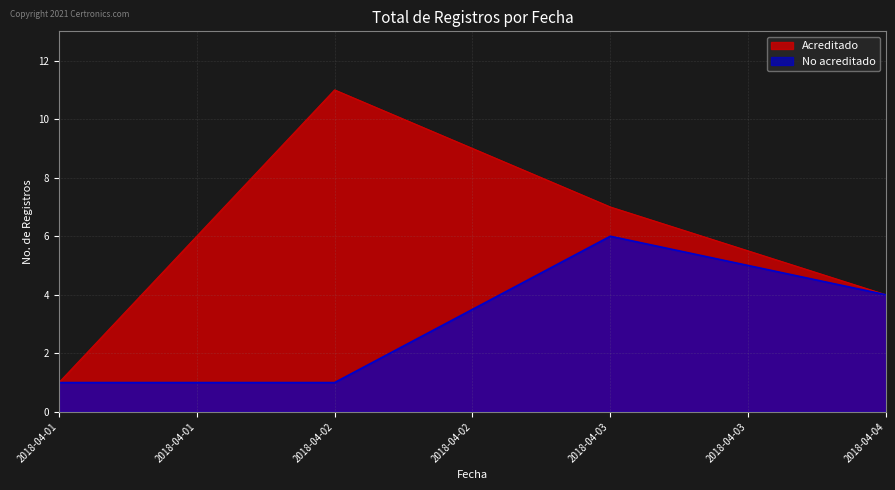

Reading left to right, list all the values displayed in this chart.

Acreditado: 2018-04-01=1	2018-04-02=11	2018-04-03=7	2018-04-04=4
No acreditado: 2018-04-01=1	2018-04-02=1	2018-04-03=6	2018-04-04=4